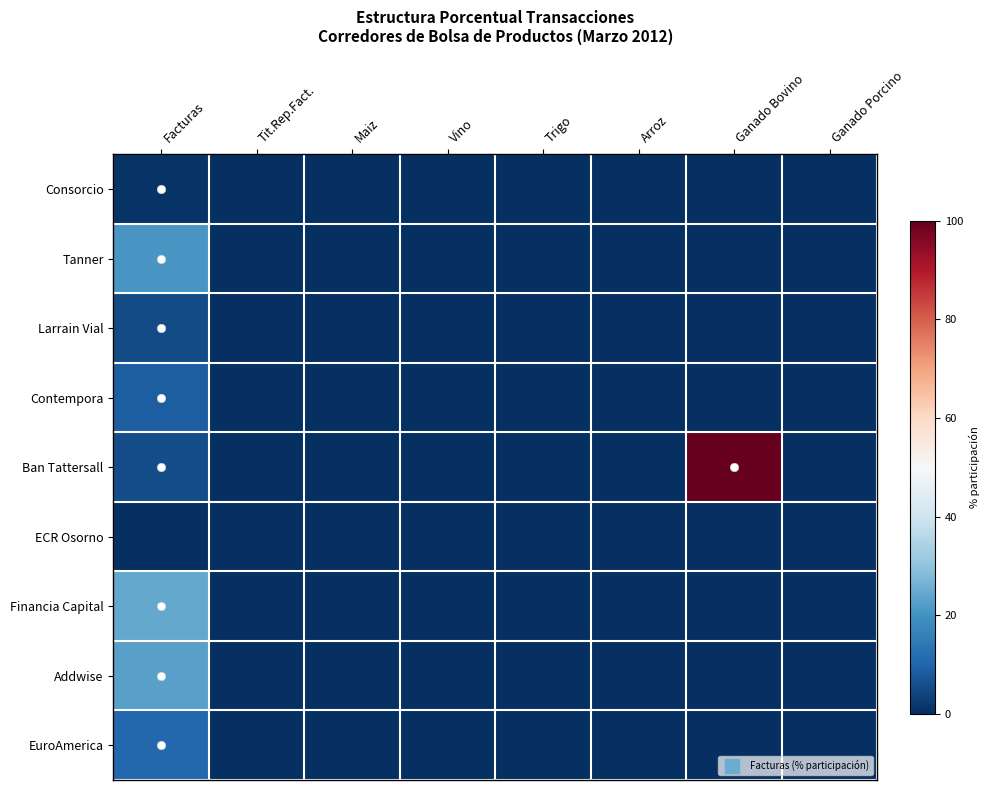

Which series changed the most between Facturas and Ganado Porcino?

Financia Capital